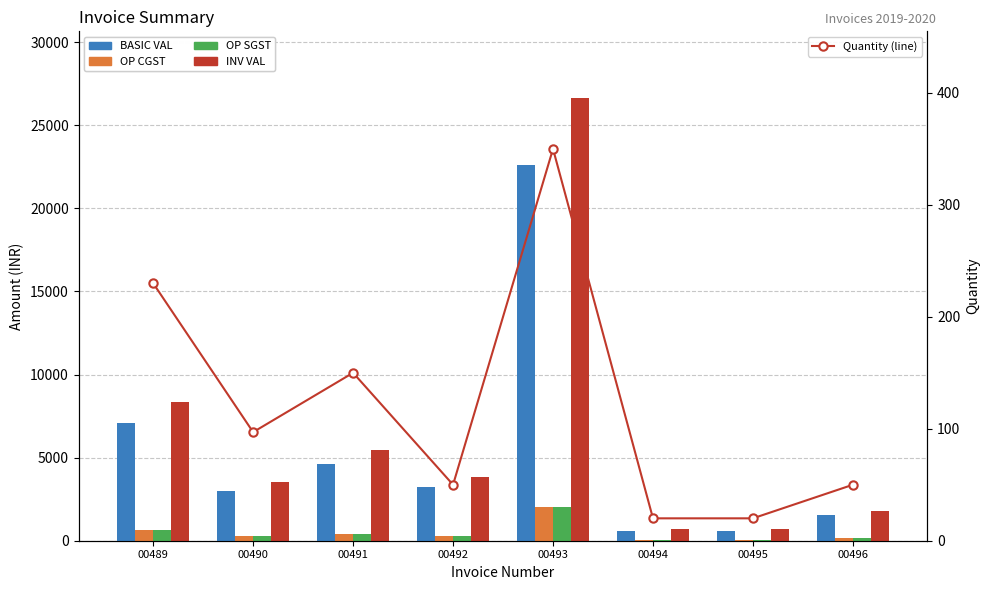

Reading right to left, extract all data points from this chart.

BASIC VAL: 1537.5	615.0	615.0	22592.5	3227.5	4612.5	2982.8	7072.5
OP CGST: 138.4	55.4	55.4	2033.3	290.5	415.1	268.4	636.5
OP SGST: 138.4	55.4	55.4	2033.3	290.5	415.1	268.4	636.5
INV VAL: 1814.3	725.7	725.7	26659.2	3808.5	5442.8	3519.7	8345.6
Quantity (line): 50.0	20.0	20.0	350.0	50.0	150.0	97.0	230.0